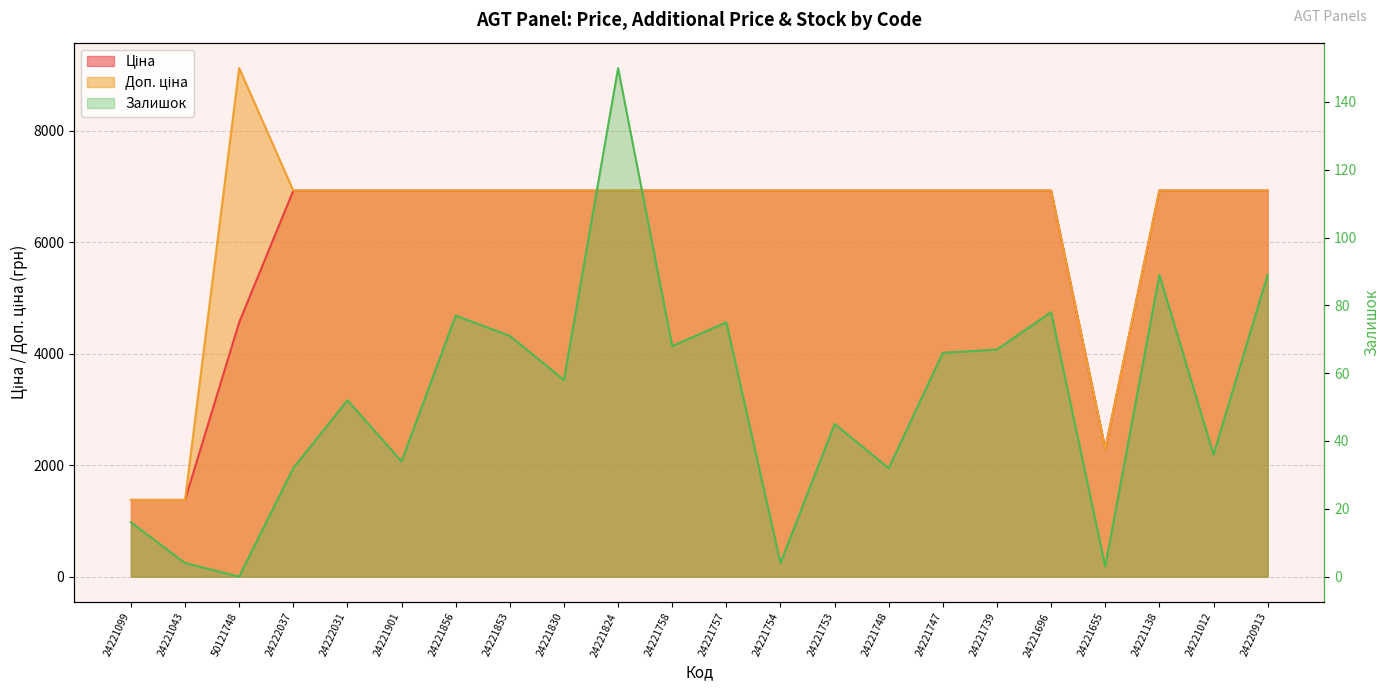

What is the value of the Залишок point at the 19th from the left?

3.0